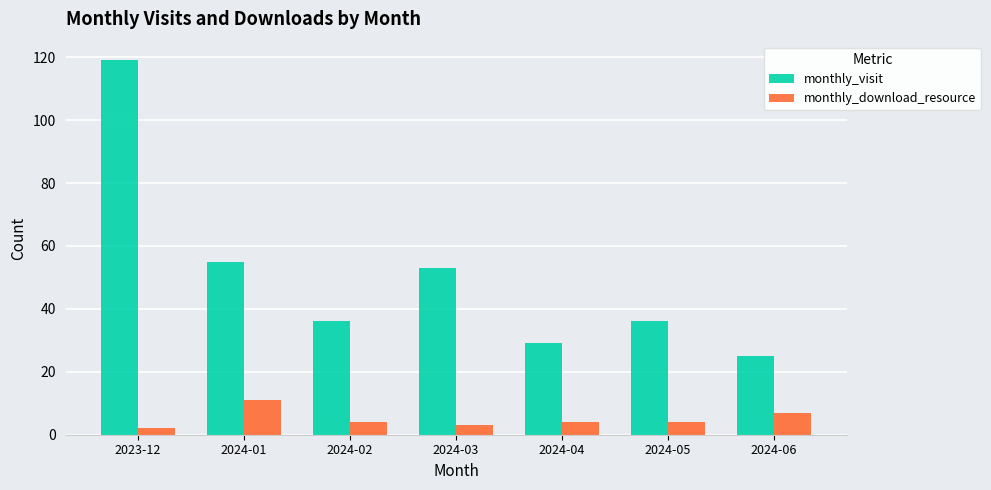

Is it true that monthly_download_resource equals 4 at 2024-02?

True